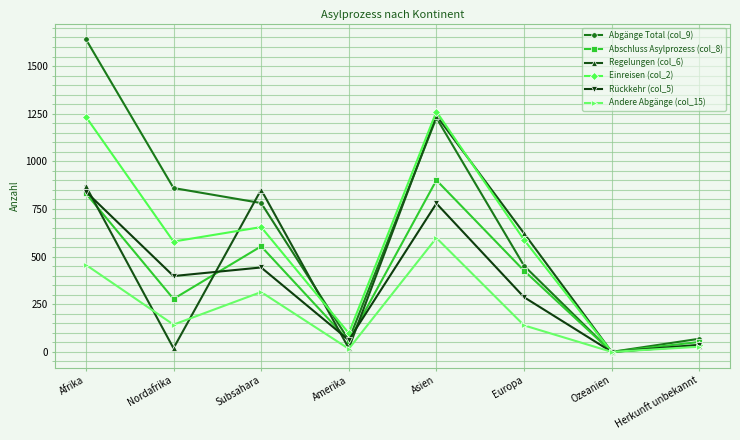

What value does the Abschluss Asylprozess (col_8) series have at Herkunft unbekannt?

52